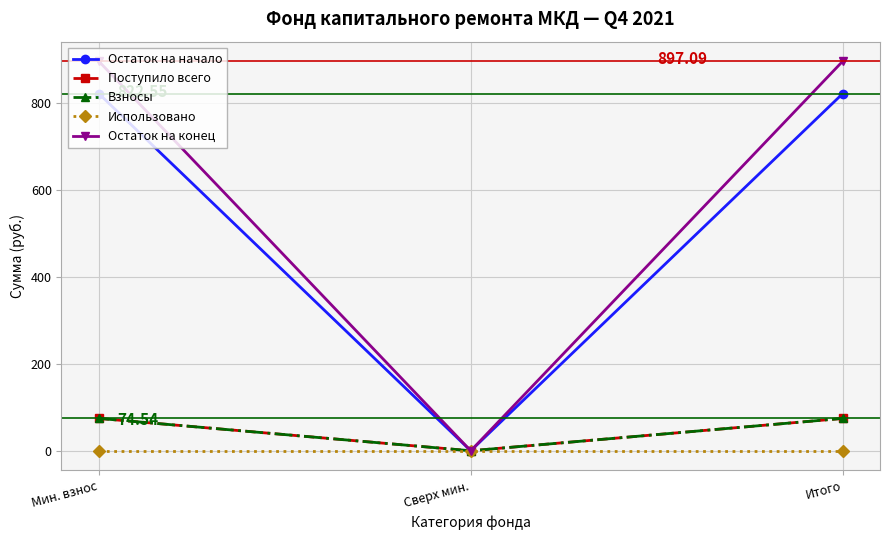

Between Мин. взнос and Итого, which series saw the biggest shift?

Остаток на начало